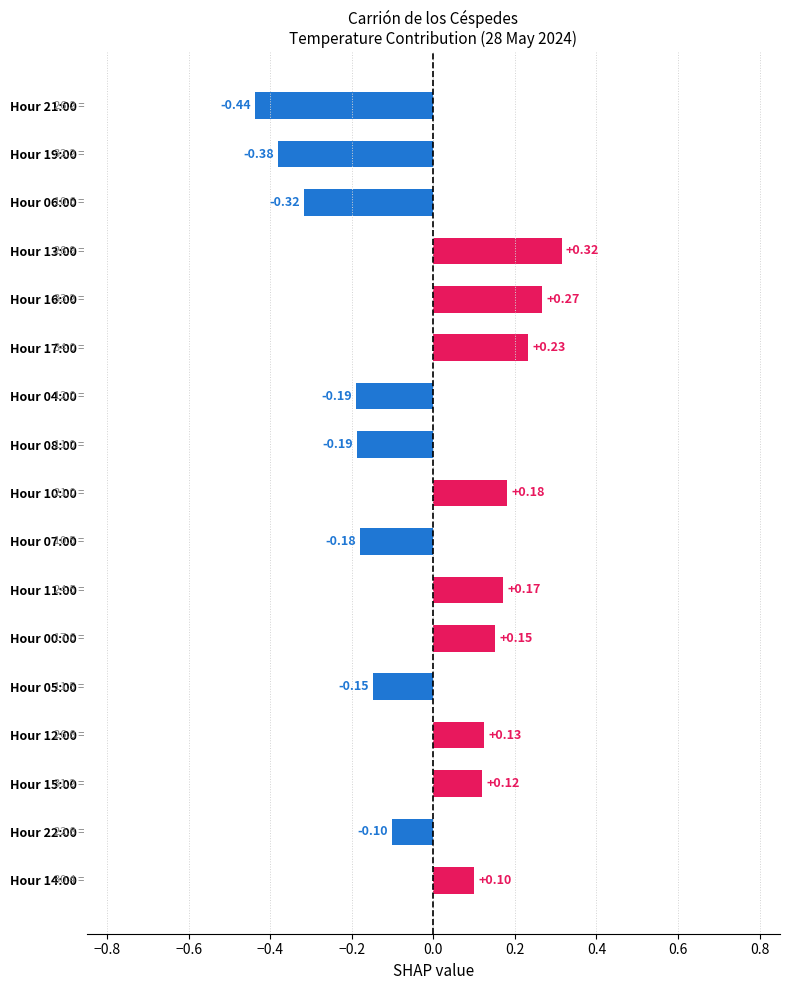

Which has a higher value, Hour 06:00 or Hour 17:00?

Hour 17:00